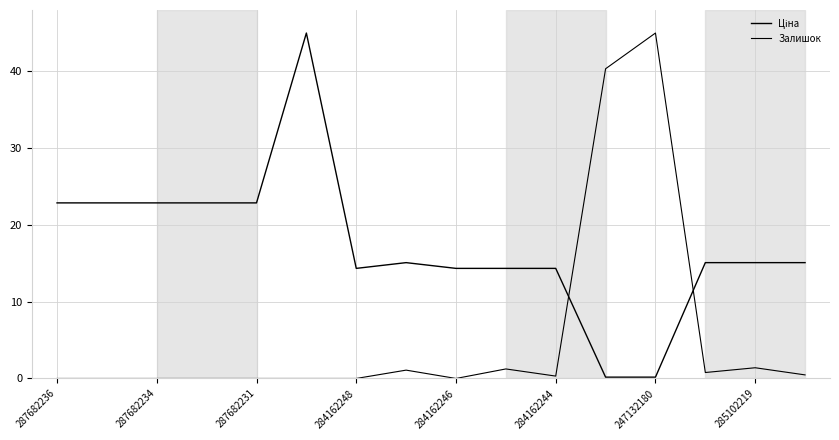

Rank the series by their maximum value, from lowest to highest.

Ціна, Залишок